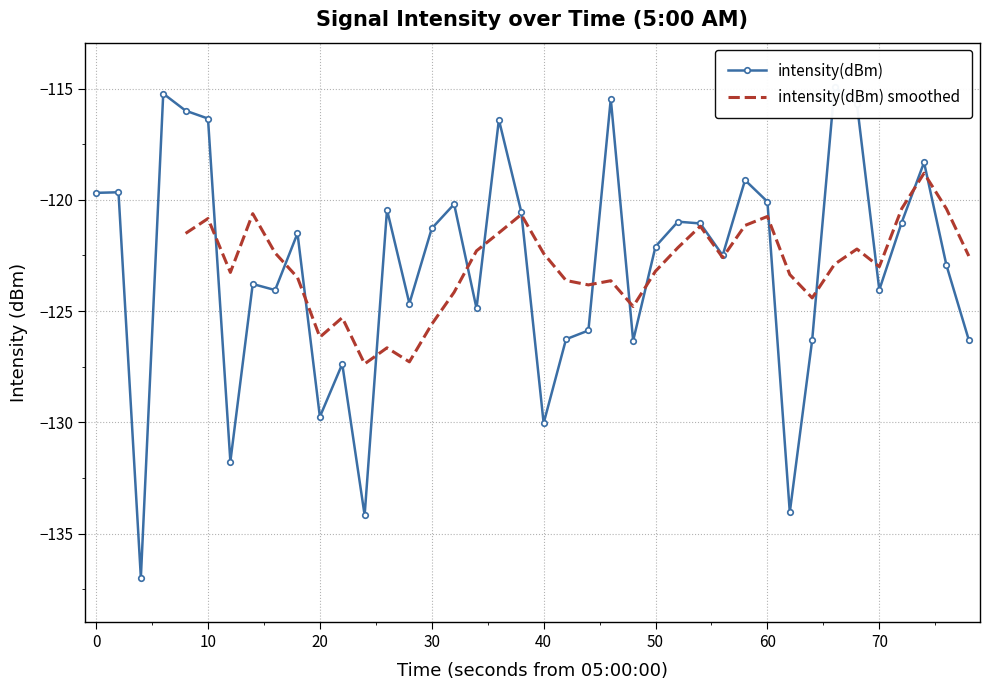

What is the lowest value of the intensity(dBm) smoothed series?

-127.4